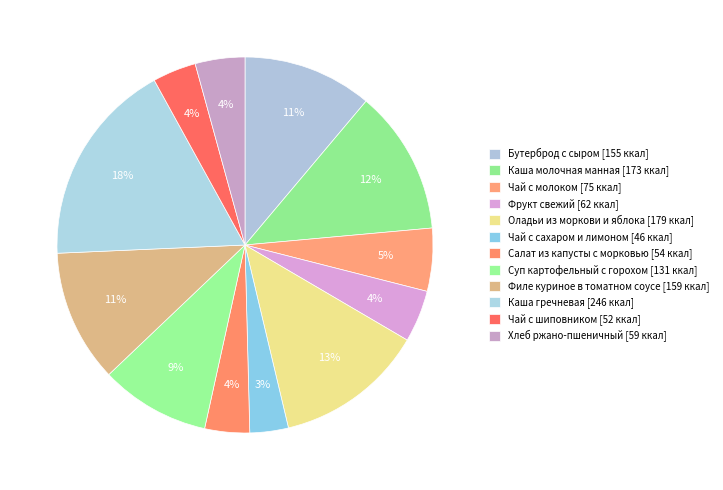

To the nearest percent, what portion does Суп картофельный с горохом represent?

9%